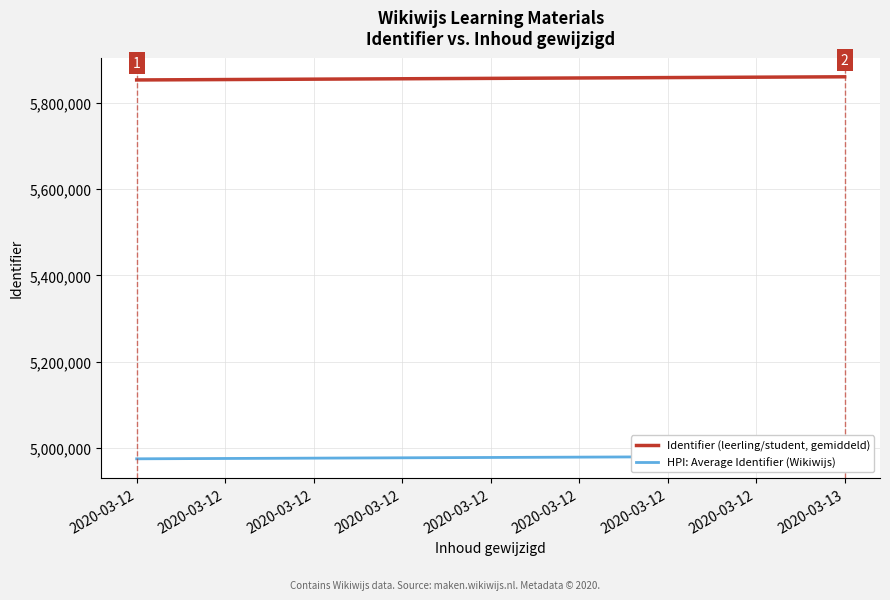

Count the Identifier (leerling/student, gemiddeld) values in the range 5852698 to 5860023.

2